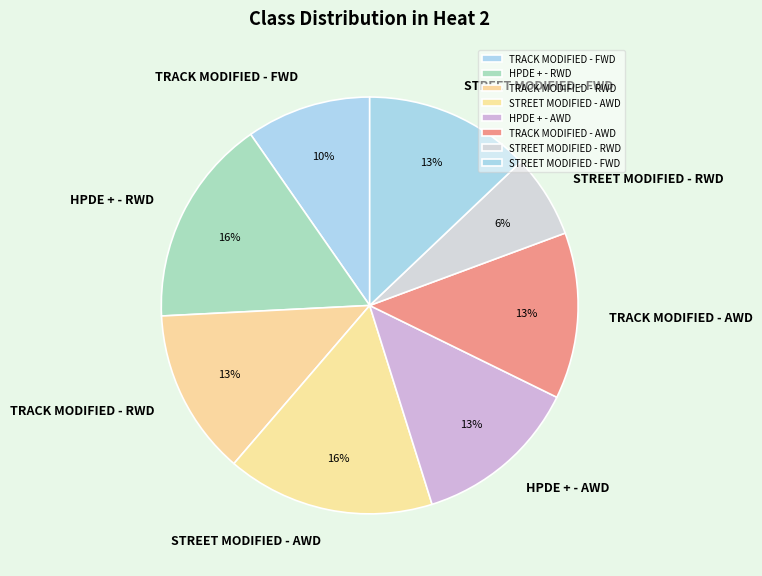

To the nearest percent, what percentage of the pie is STREET MODIFIED - AWD?

16%